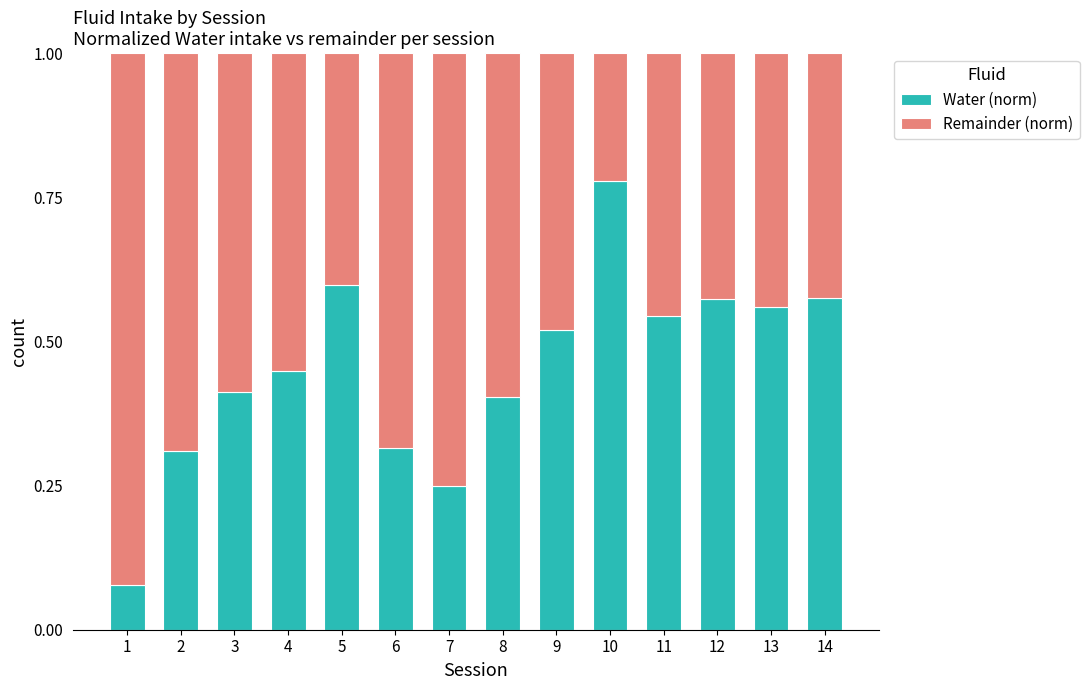

Are the bars grouped side by side (vs. stacked)?

No